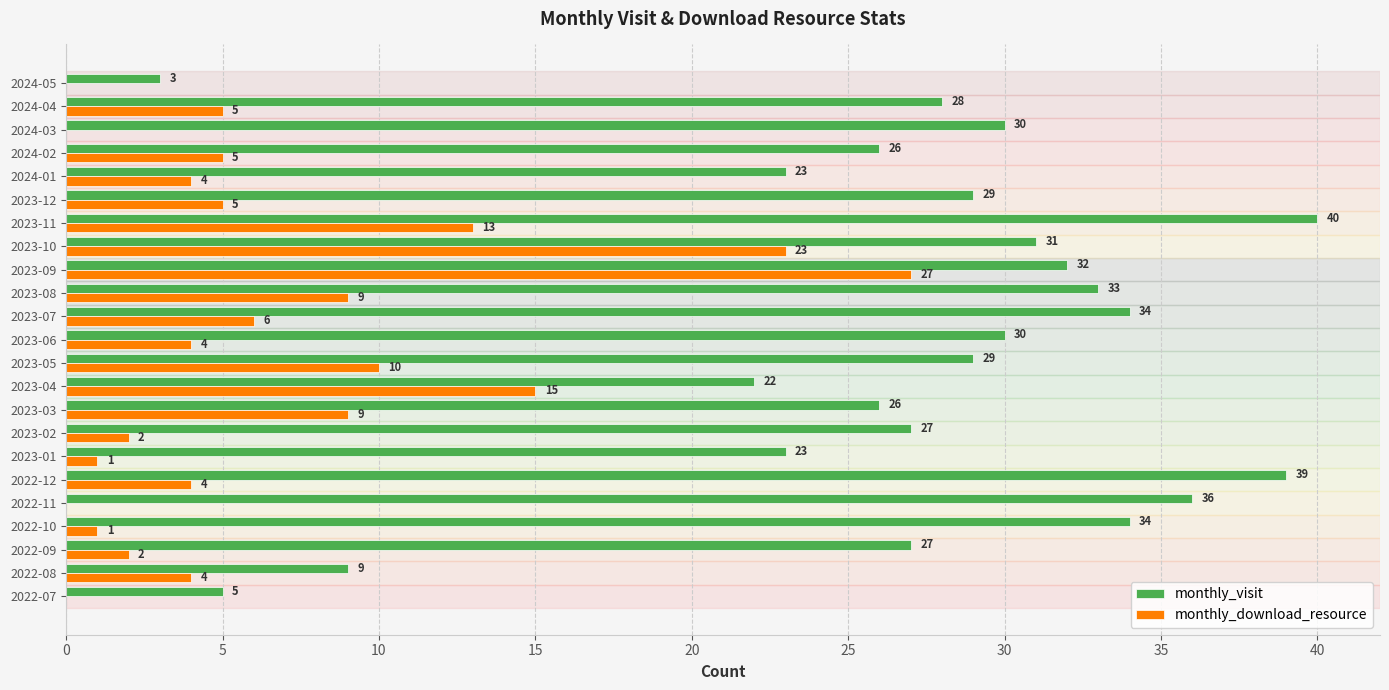

The monthly_visit series shows 31 at 2023-10. True or false?

True